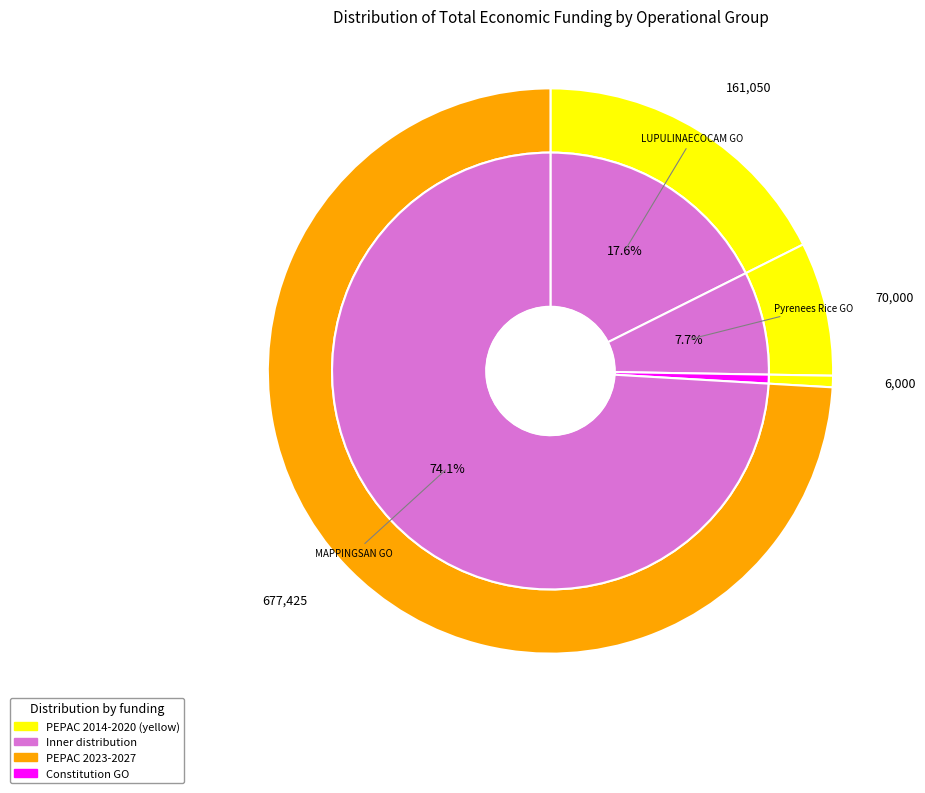

Which category has the biggest portion of the pie?

MAPPINGSAN Operational Group